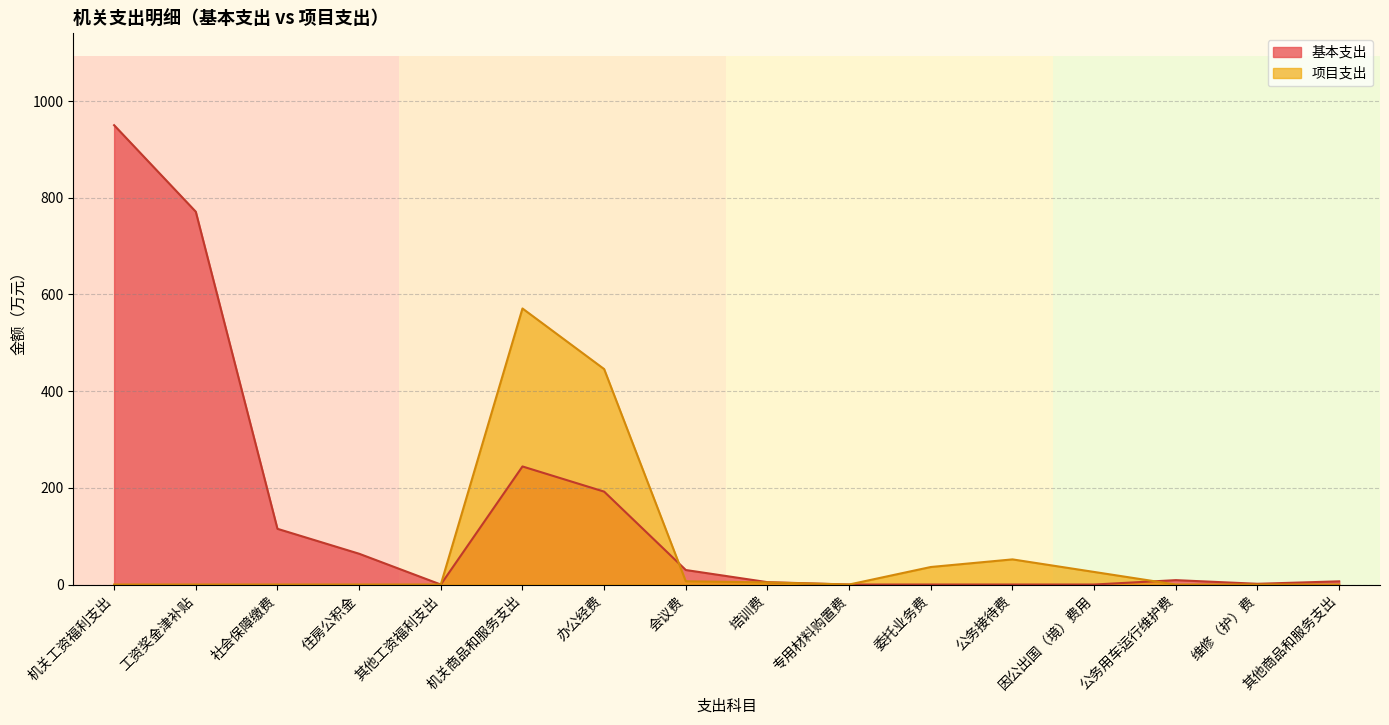

Is the value of 基本支出 at 维修（护）费 greater than the value of 项目支出 at 公务接待费?

No